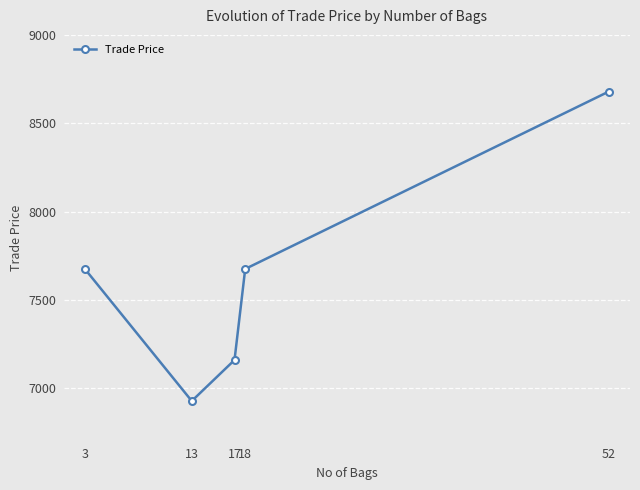

What is the value of the 2nd point from the left?

6929